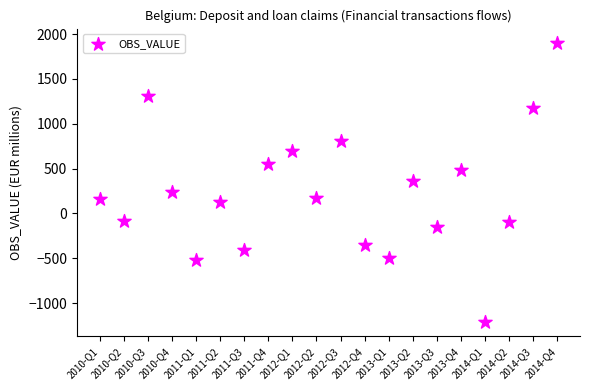

What is the range of Y values (max minus min)?

3121